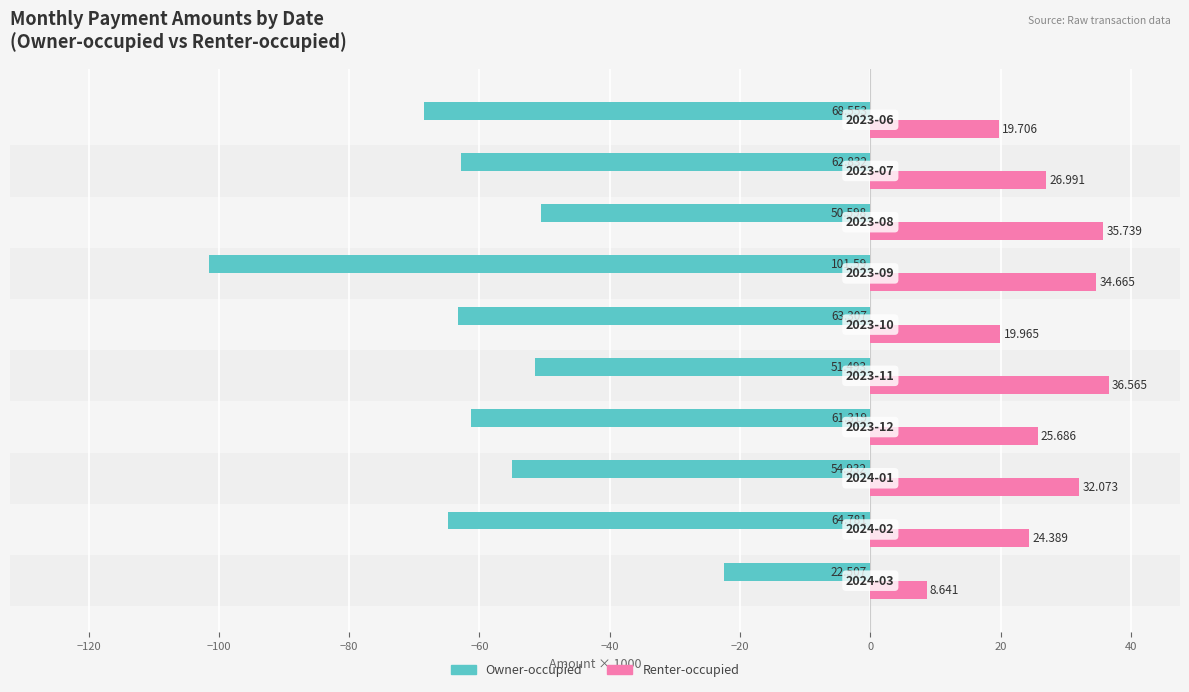

Which series has the widest spread of values?

Owner-occupied